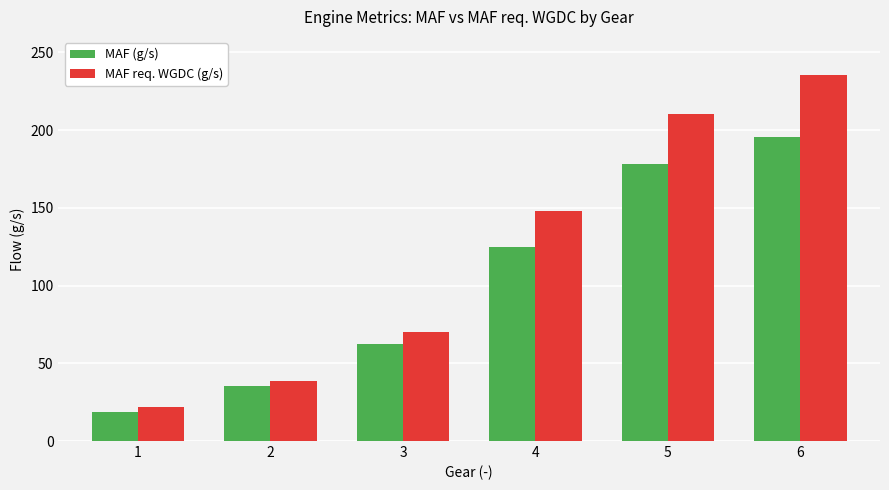

At which label does MAF req. WGDC (g/s) reach its peak?

6